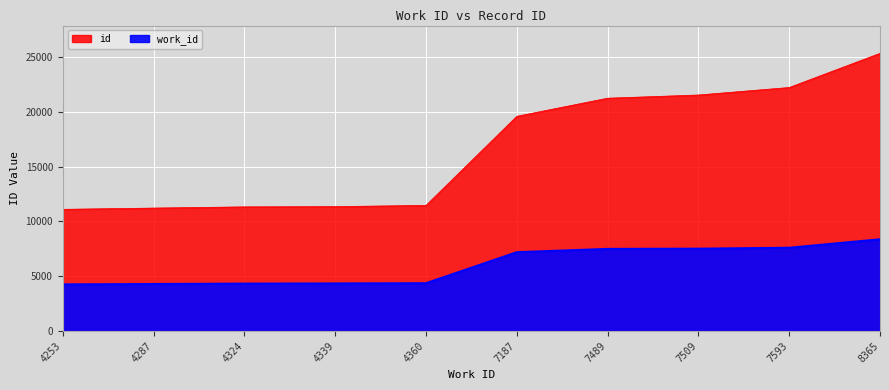

At which category is the sum across all series the highest?

8365